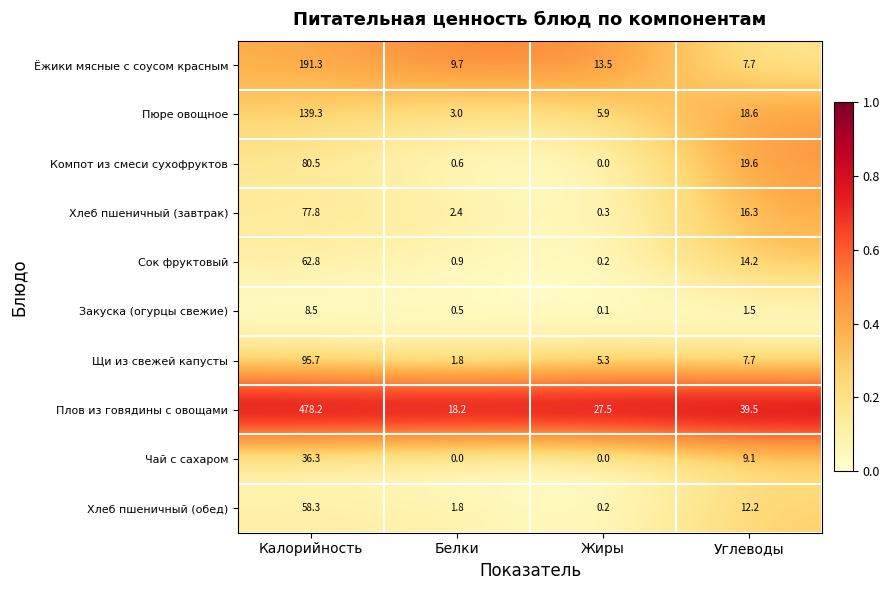

Which series has the largest total across all categories?

Плов из говядины с овощами